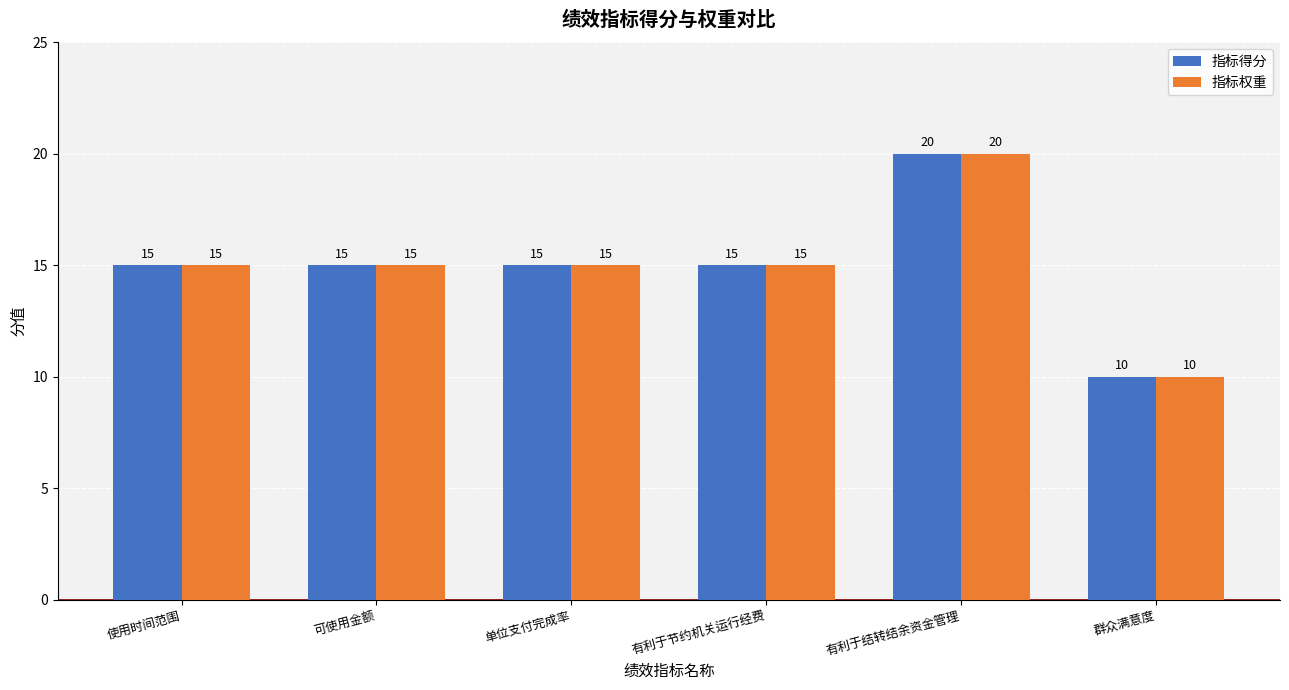

How many 指标得分 values are between 15 and 16?

4